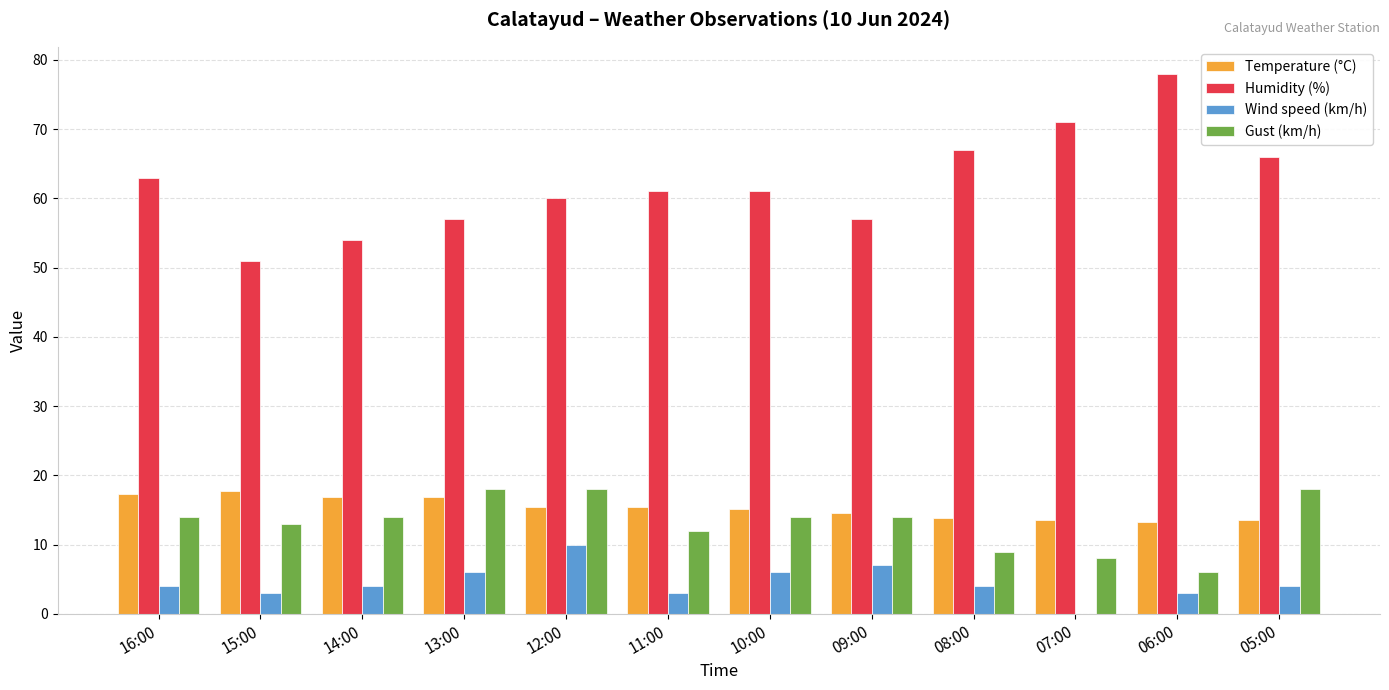

Which series has the largest total across all categories?

Humidity (%)